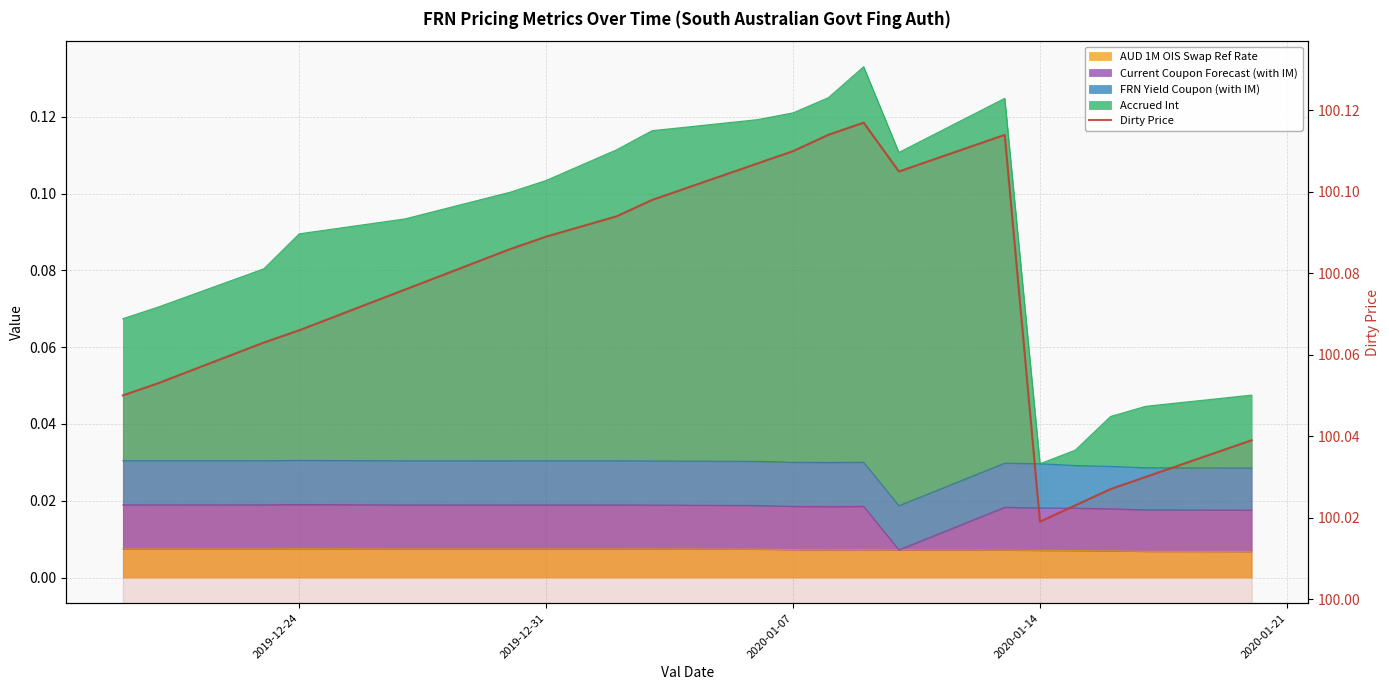

How many lines are shown in the chart?

1